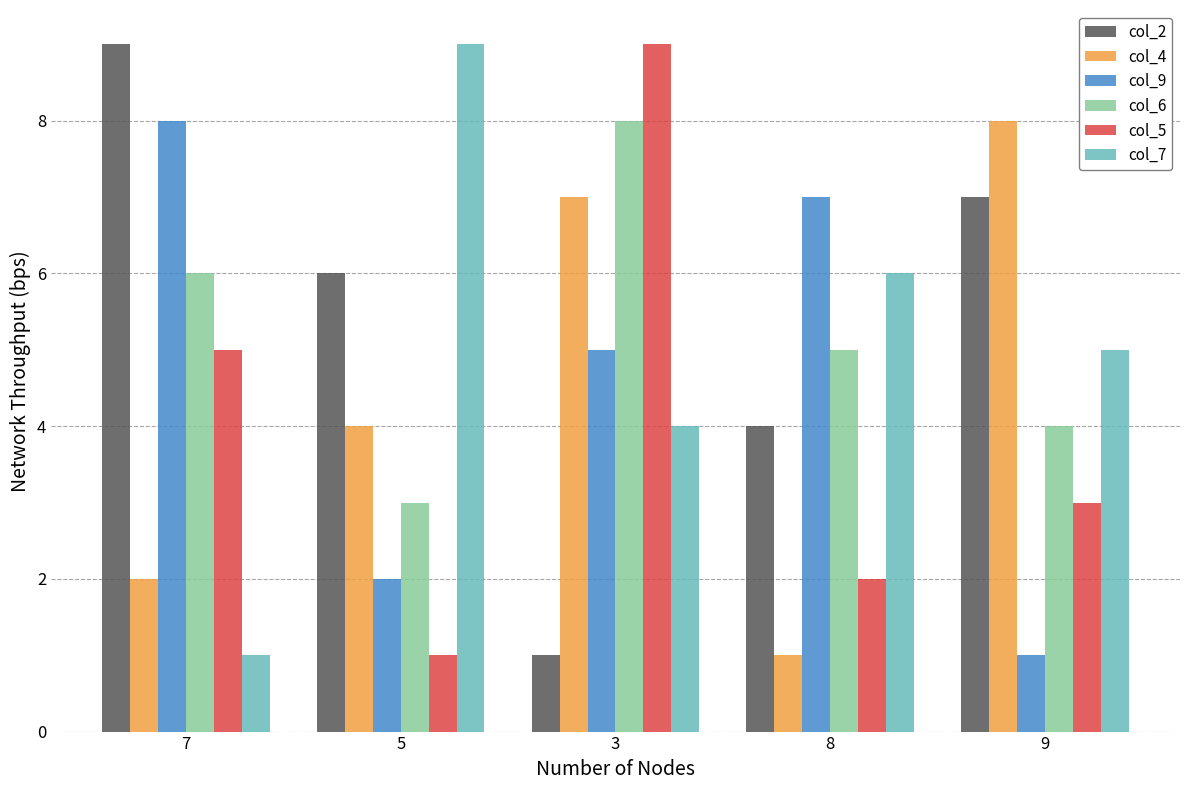

Is it true that col_4 equals 1 at 7?

False